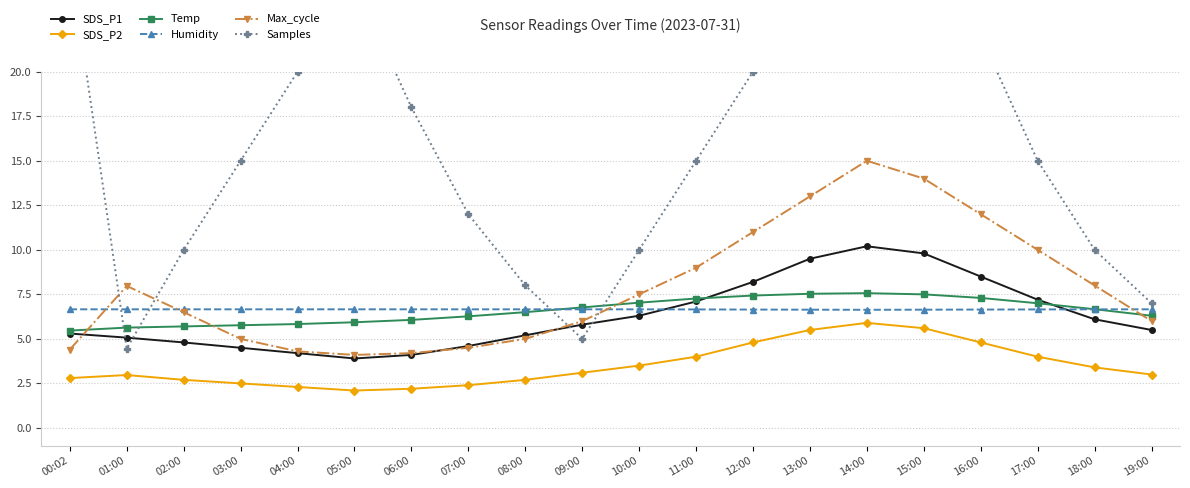

What is the value of the SDS_P1 point at the 13th from the left?

8.2